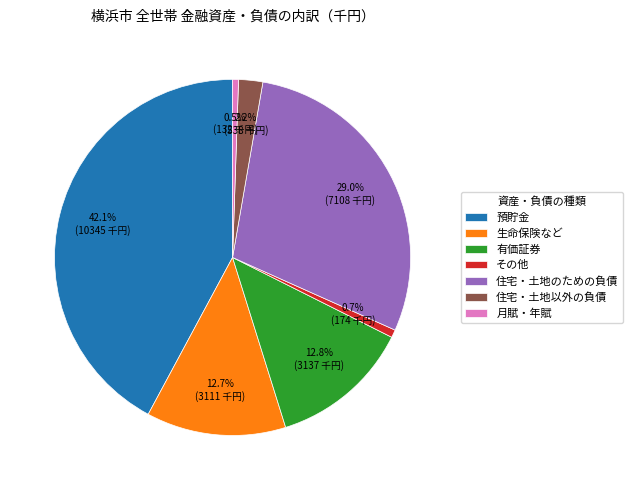

Combined, what portion of the pie is 住宅・土地以外の負債 and 有価証券?

15.0%